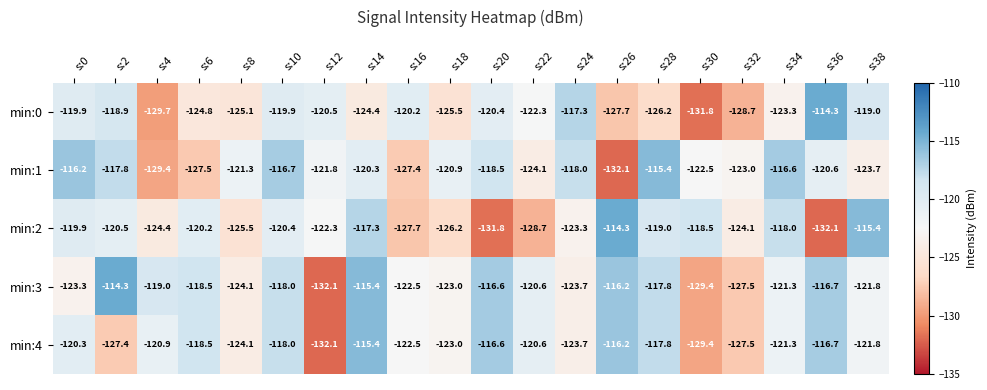

What is the total value across all series at s:24?

-606.0